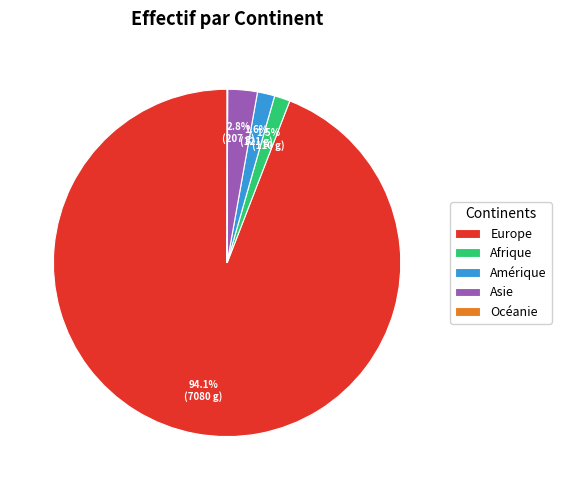

True or false: Amérique accounts for 2% of the total.

True